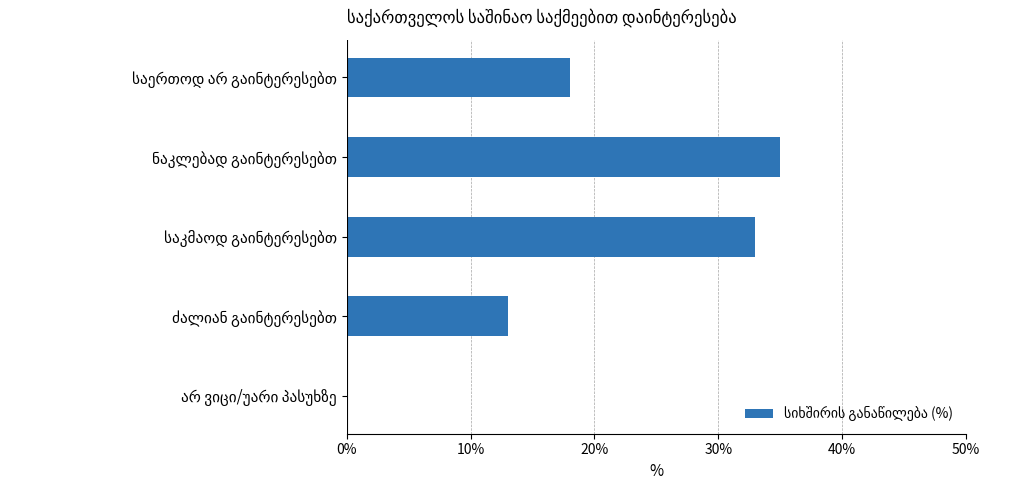

What is the sum of all values?

99